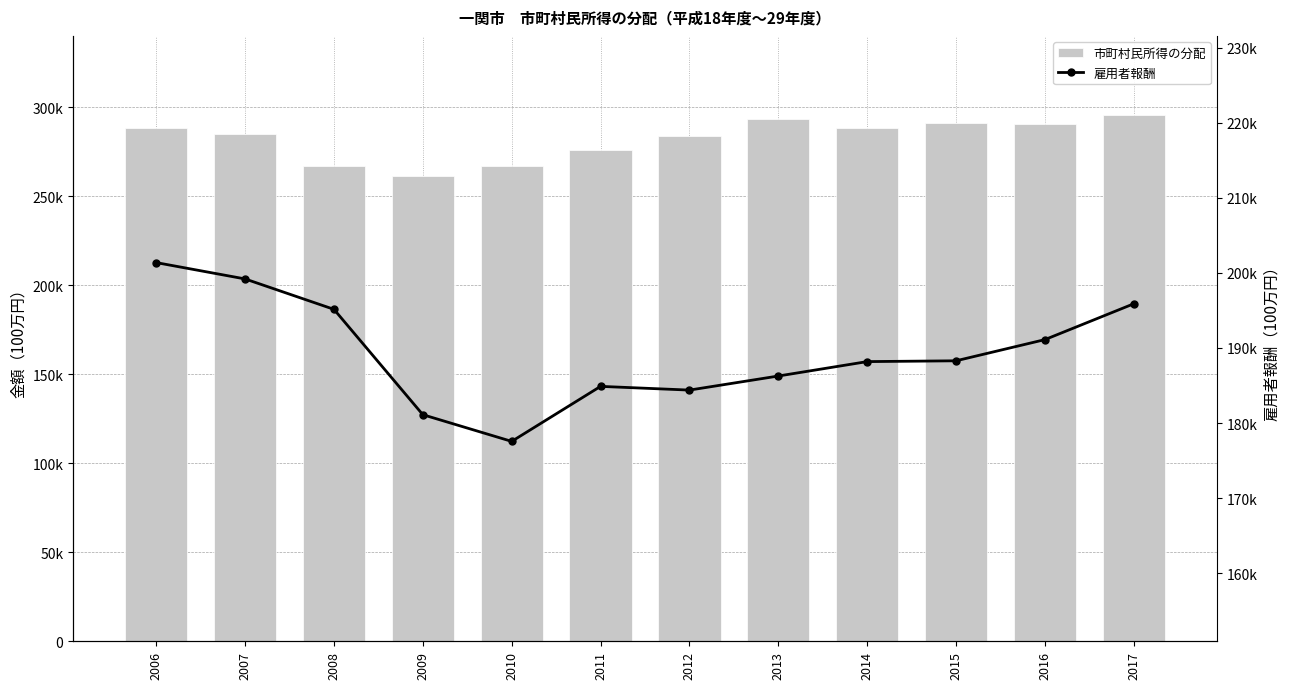

List the series in order of their overall mean, highest first.

市町村民所得の分配, 雇用者報酬